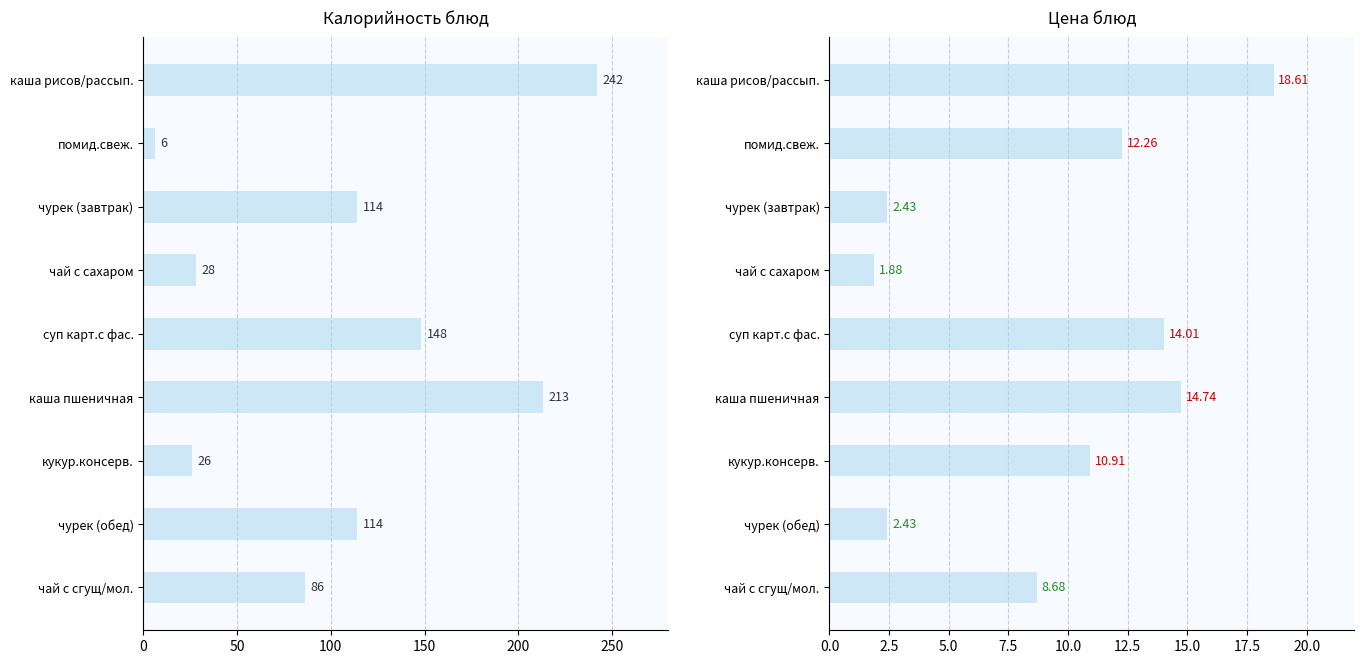

What is the minimum value for Калорийность?

6.0